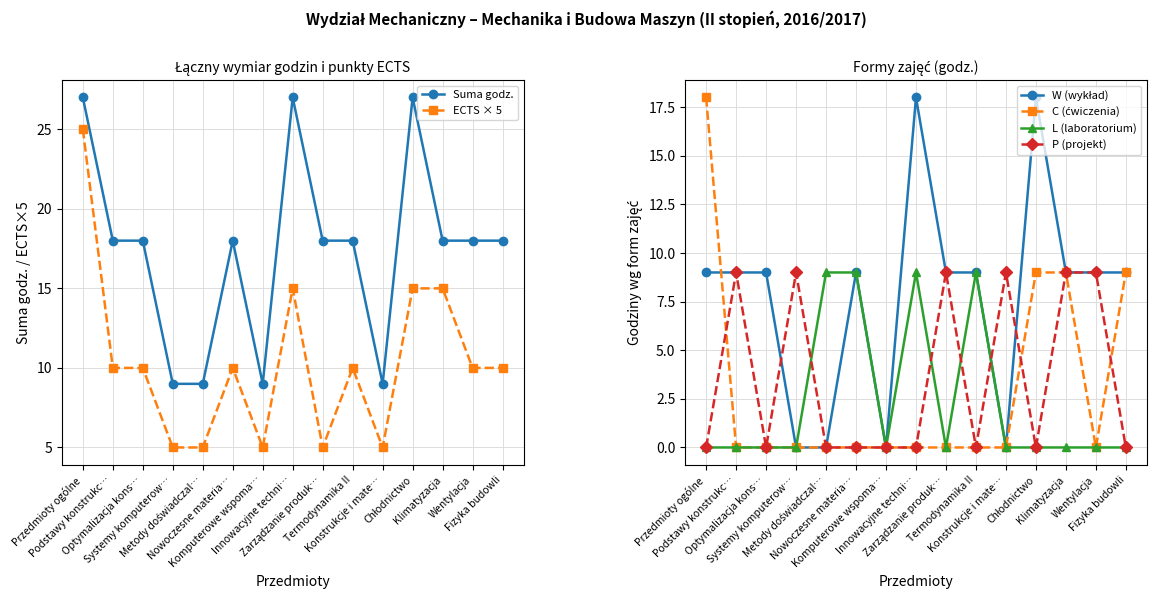

How many interior local valleys does the P (projekt) series have?

3